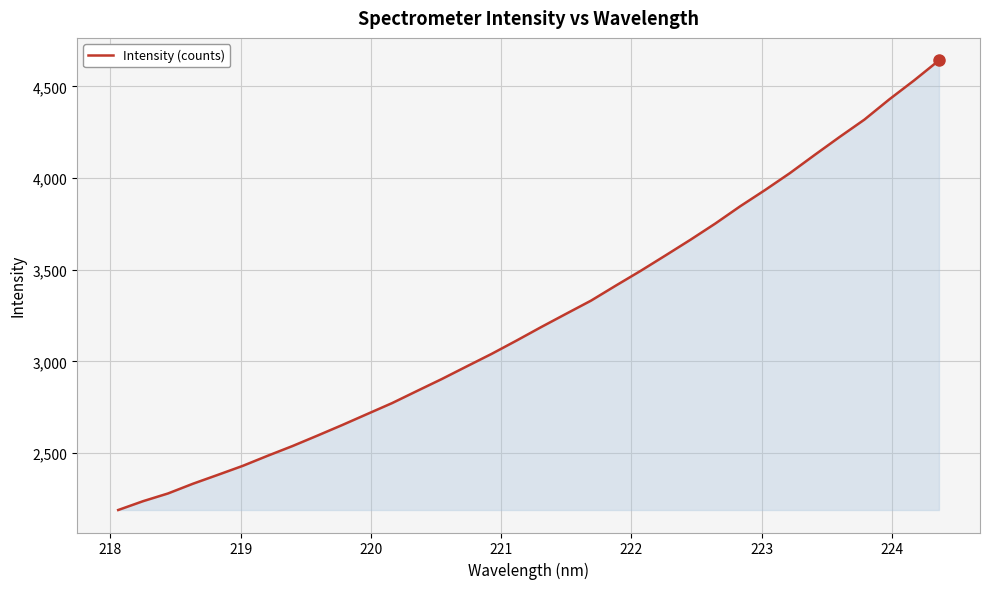

What is the difference between the maximum and minimum values?

2452.2